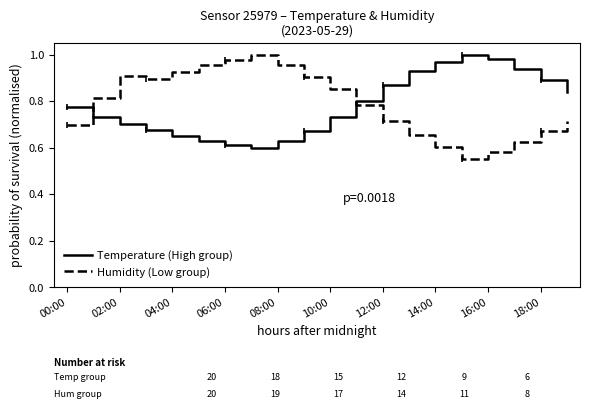

After their last crossing, which series has the higher values: Temperature (High group) or Humidity (Low group)?

Temperature (High group)